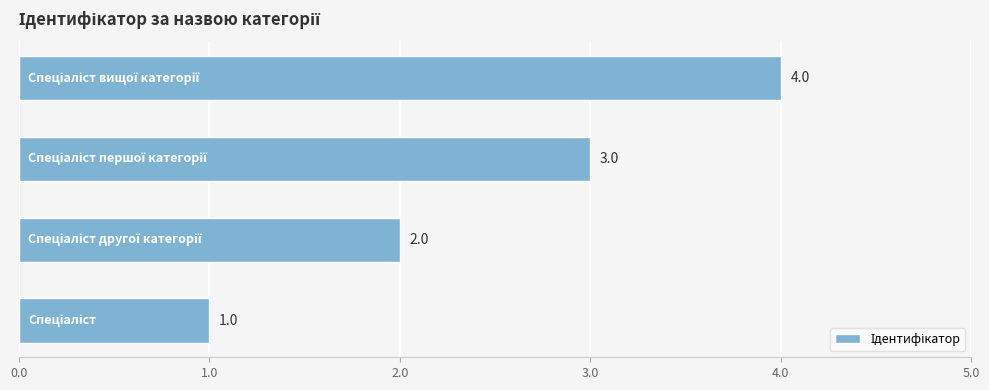

What is the maximum value shown in the chart?

4